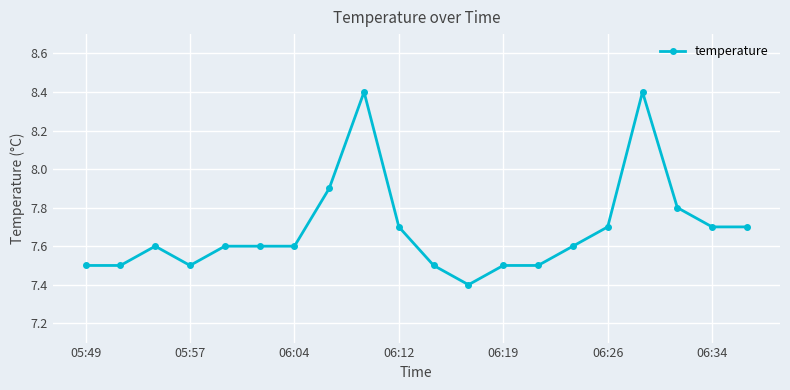

What is the difference between the second highest and second lowest values?

0.9